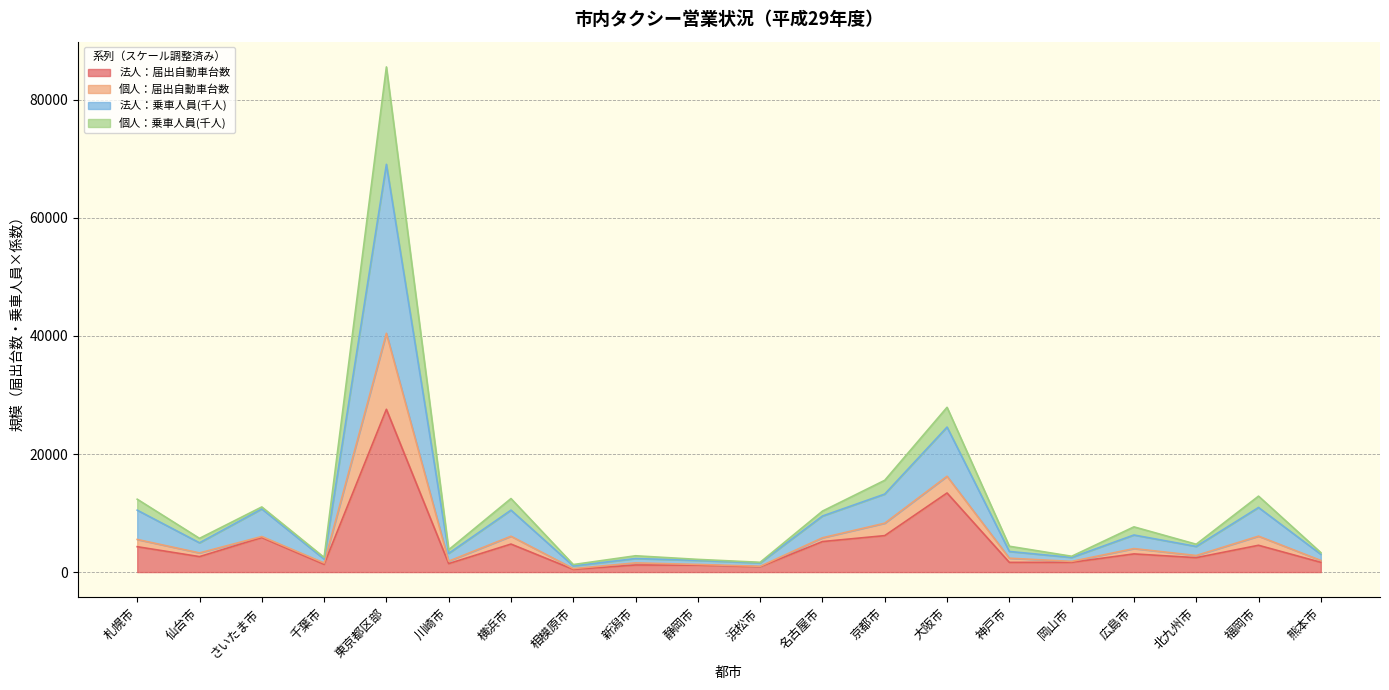

At which category is the sum across all series the highest?

東京都区部